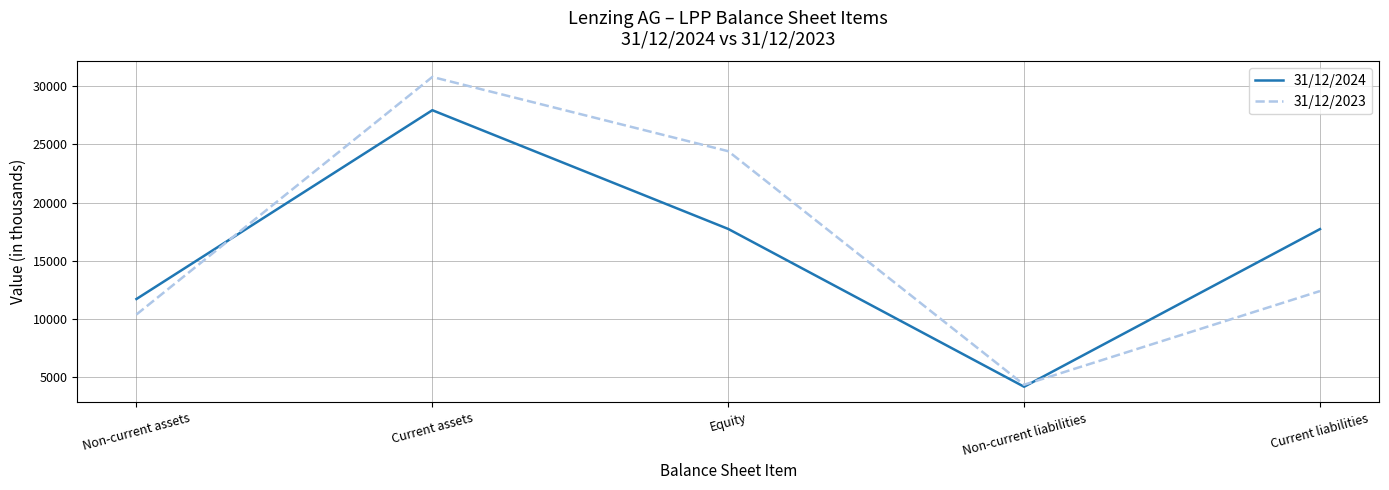

At which category does 31/12/2024 reach its first local peak?

Current assets